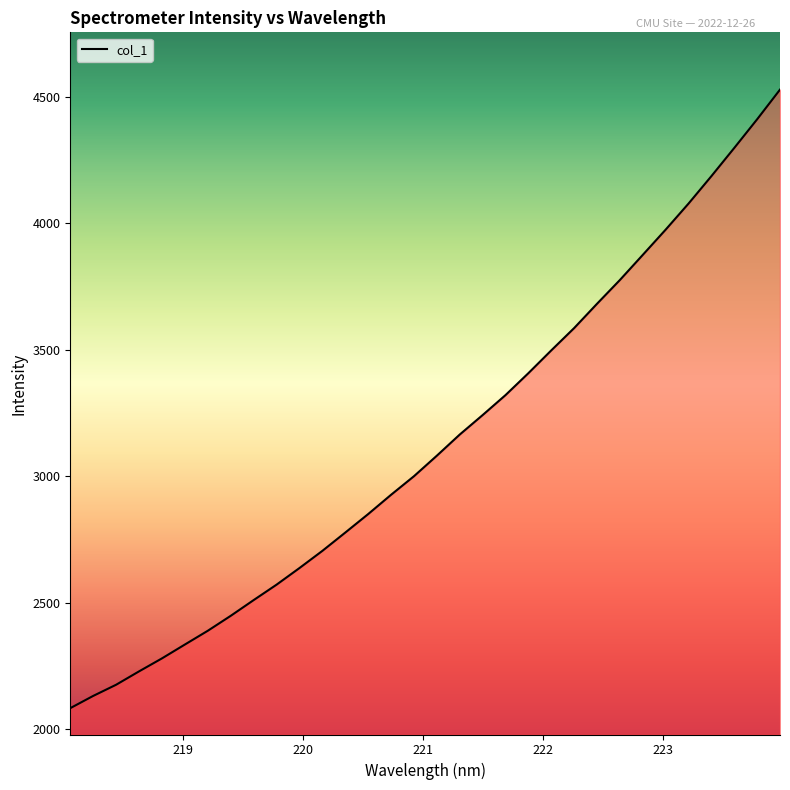

What is the minimum value shown in the chart?

2082.9